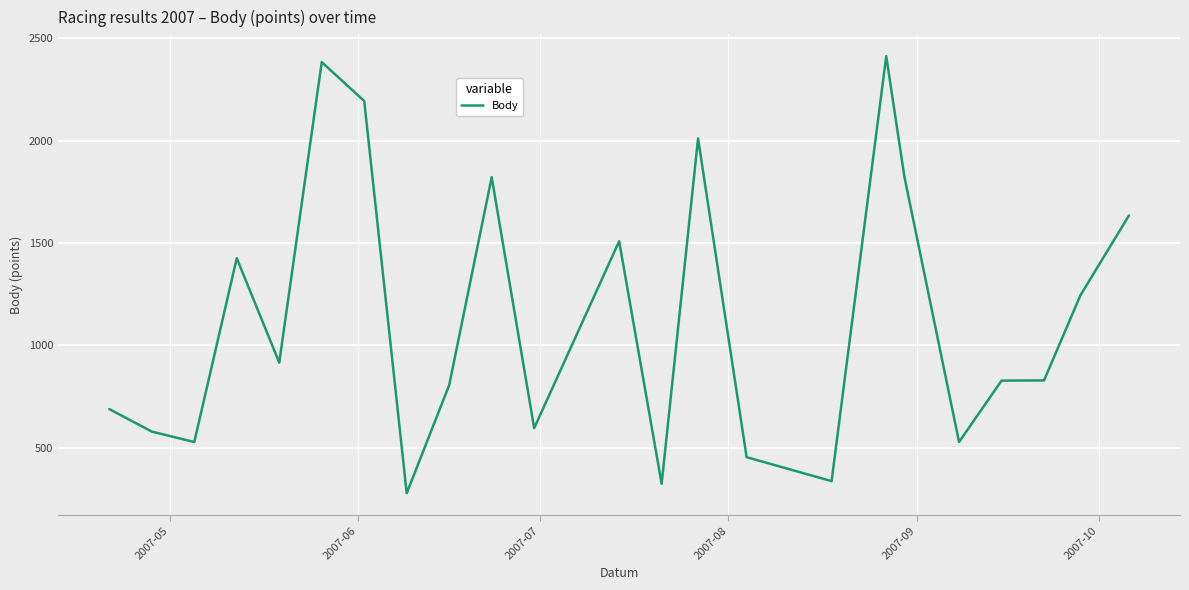

What is the minimum value shown in the chart?

277